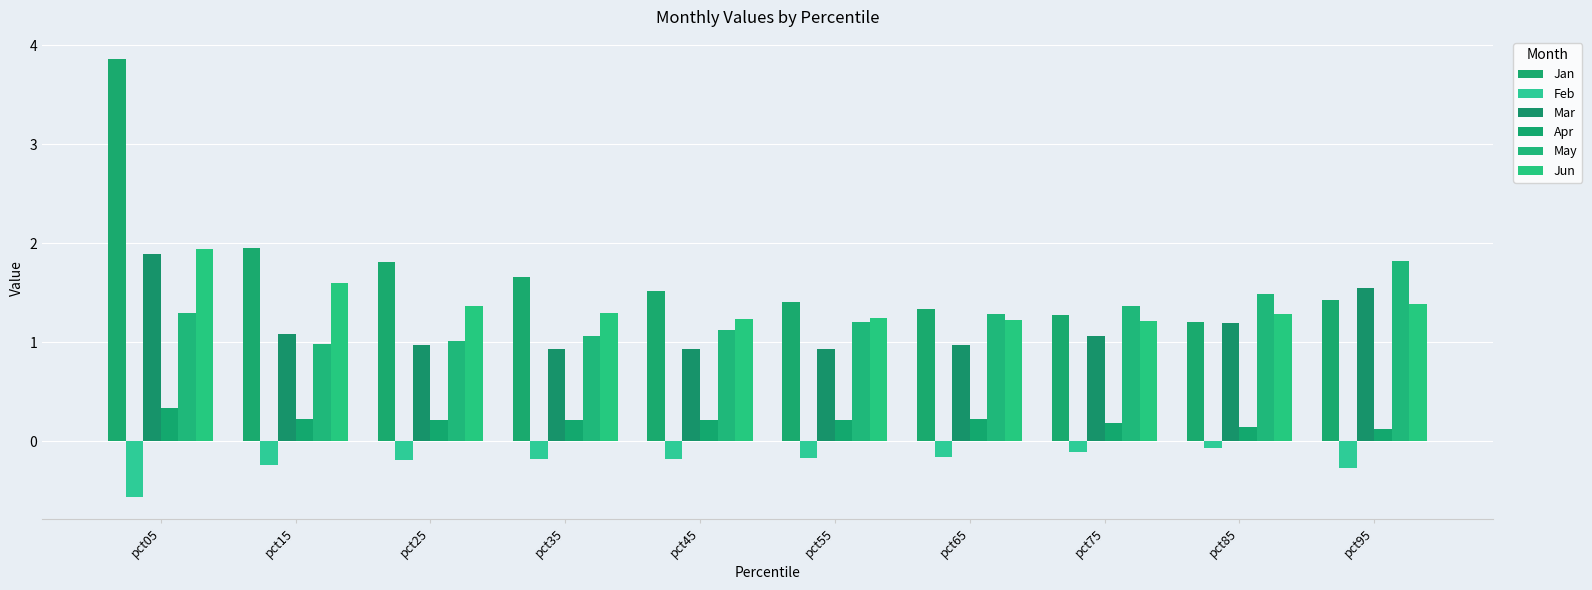

What is the maximum value shown in the chart?

3.9